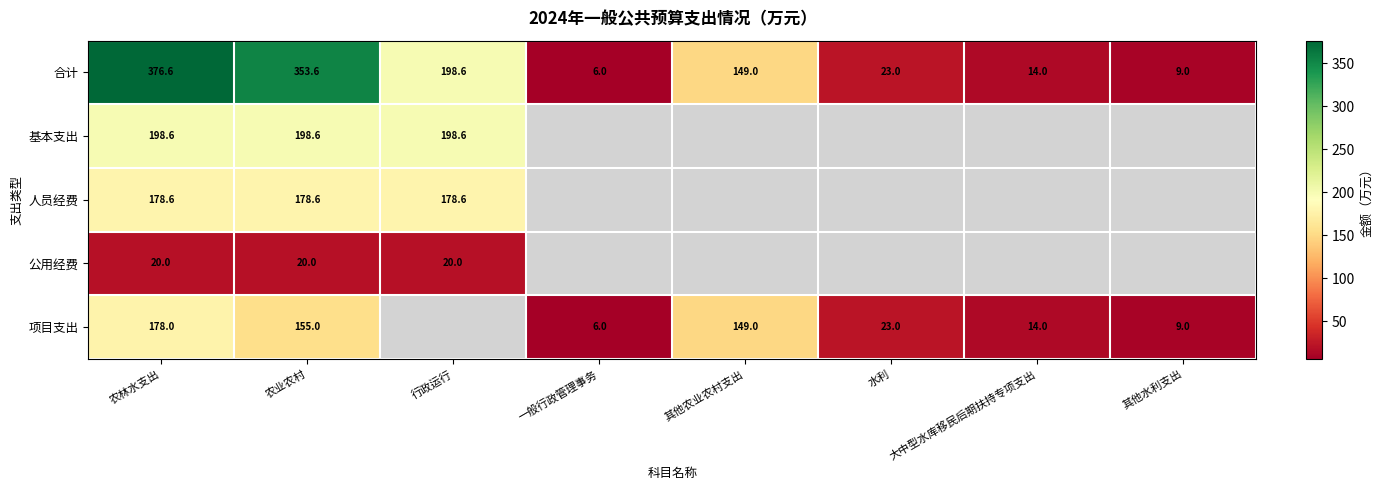

Rank the categories by 合计 value from lowest to highest.

一般行政管理事务, 其他水利支出, 大中型水库移民后期扶持专项支出, 水利, 其他农业农村支出, 行政运行, 农业农村, 农林水支出